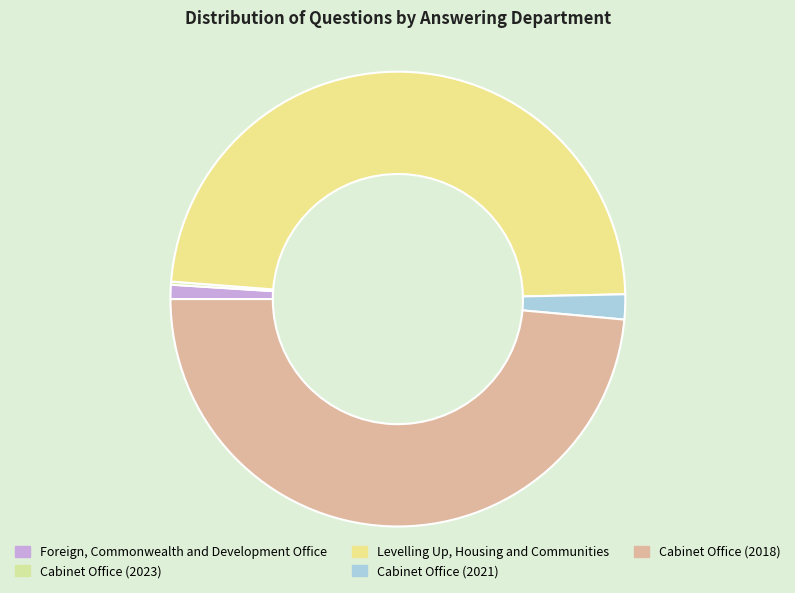

What percentage is NOT represented by Cabinet Office (2018)?

51.4%